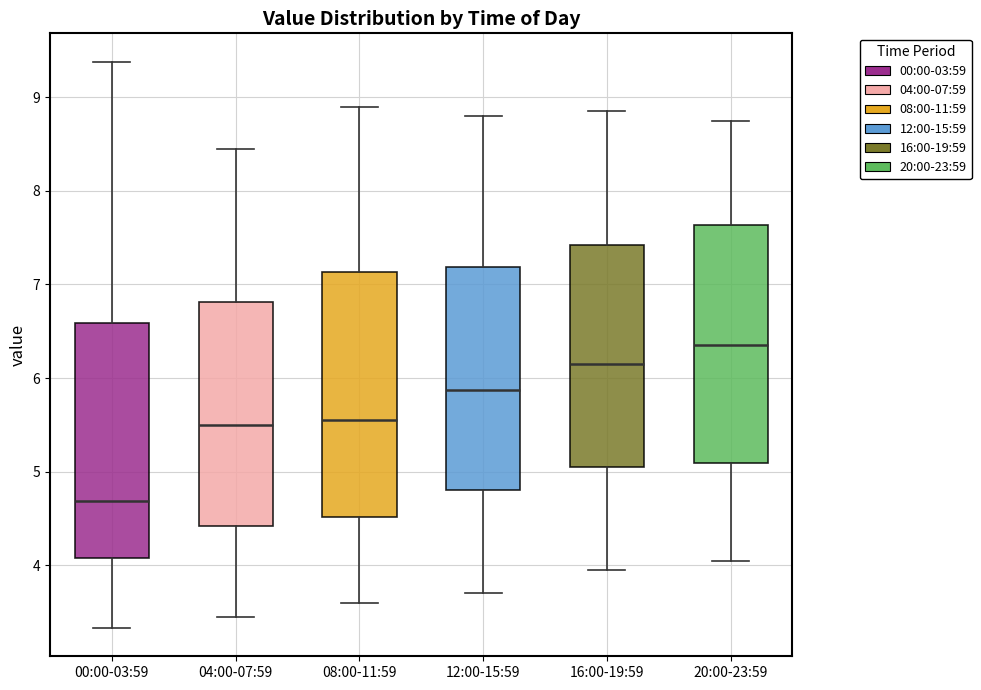

Where does the lower whisker of the box for 12:00-15:59 end on the y-axis? The values are not printed on the chart, so give them approximately, as read against the axis.

3.7